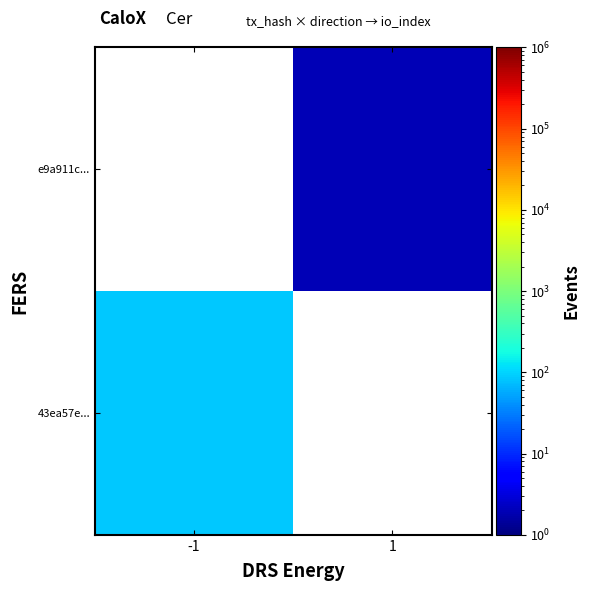

How many categories are shown in the chart?

2